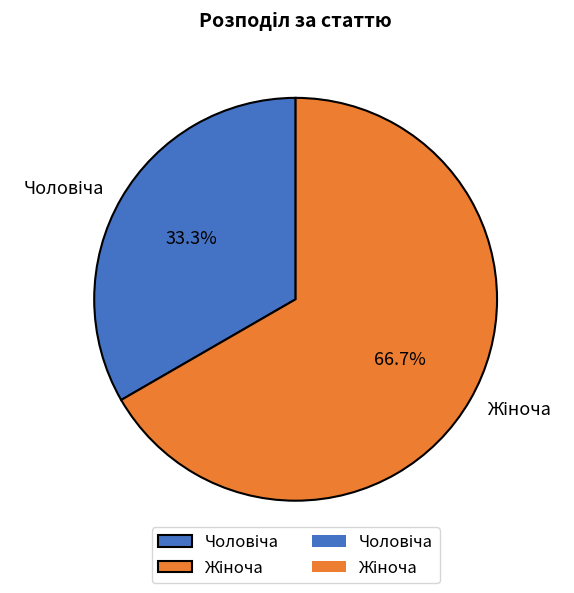

To the nearest percent, what is the average slice percentage?

50%